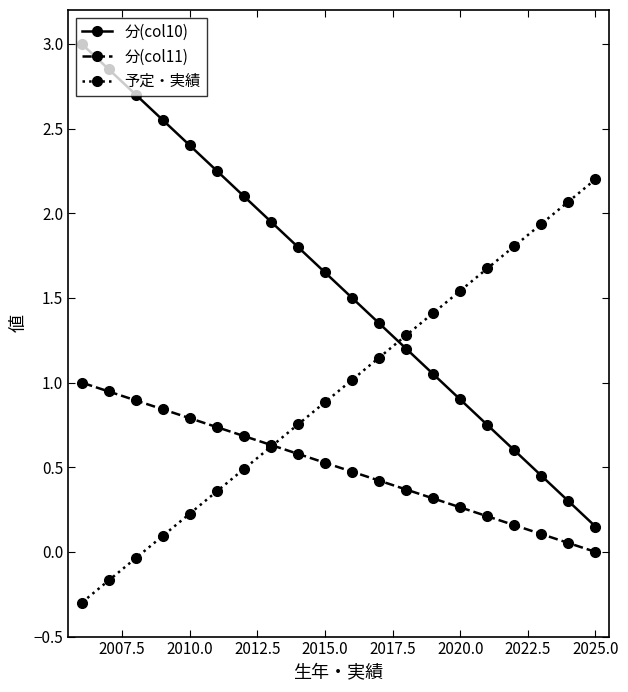

What is the greatest value displayed?

3.0